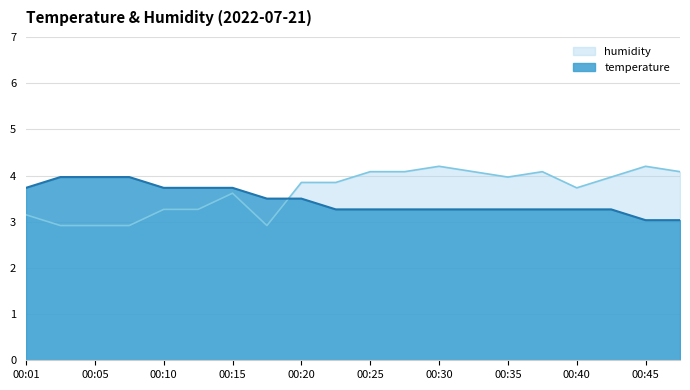

What is the total value across all series at 00:05?

6.9